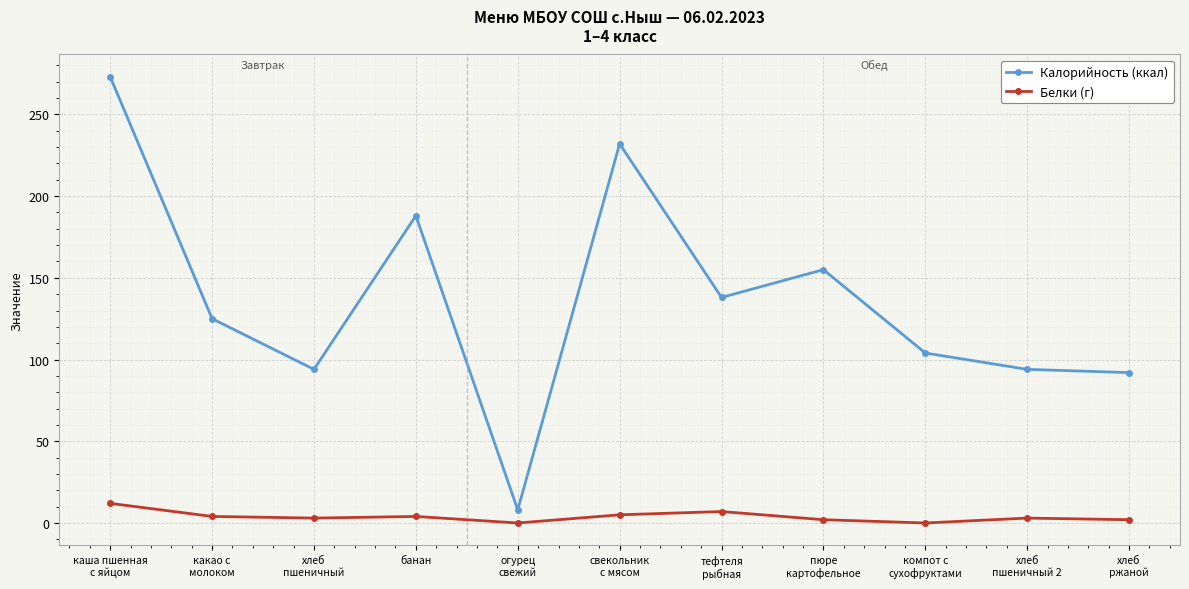

What position from the right is свекольник
с мясом?

6